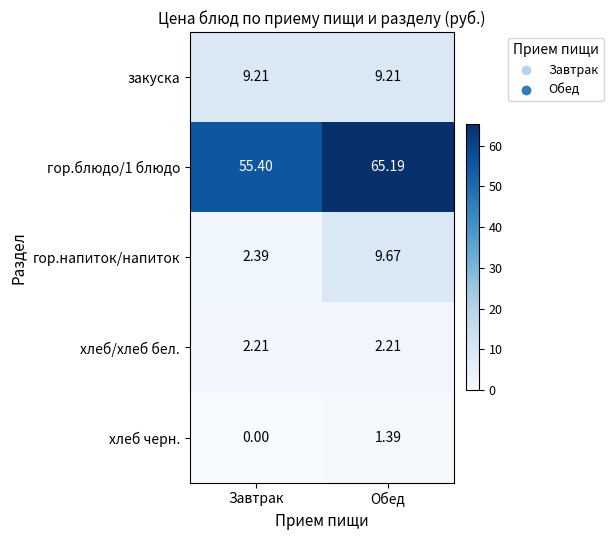

At which category is the sum across all series the highest?

Обед